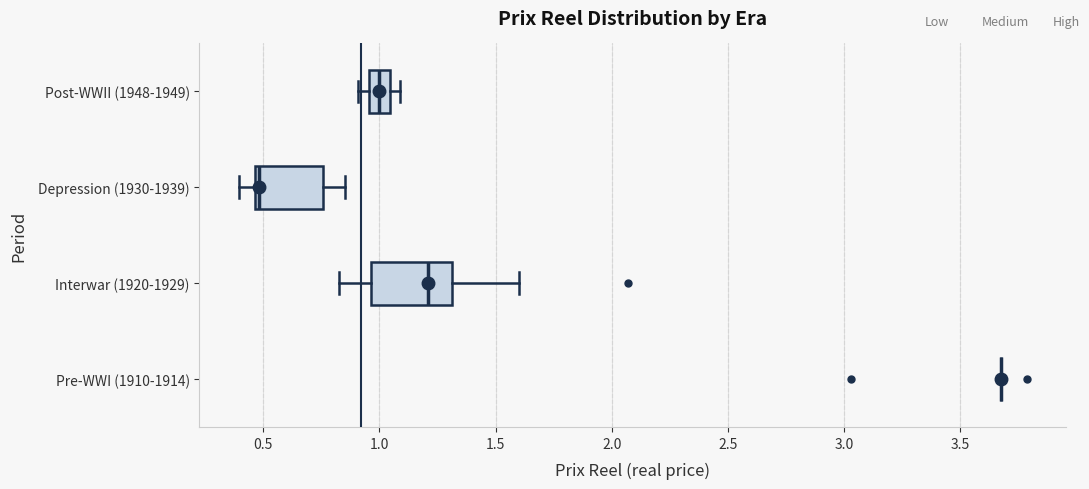

Reading bottom to top, read every box against the x-axis: the position of its median line, the range the box covers, and the ends of its whiskers. The values are not printed on the chart, so give them approximately, as read against the axis.

Pre-WWI (1910-1914): box collapsed to a line at 3.70, whiskers 3.70 to 3.70
Interwar (1920-1929): median 1.20, box 0.95 to 1.30, whiskers 0.85 to 1.60
Depression (1930-1939): median 0.50, box 0.45 to 0.75, whiskers 0.40 to 0.85
Post-WWII (1948-1949): median 1.00, box 0.95 to 1.05, whiskers 0.90 to 1.10